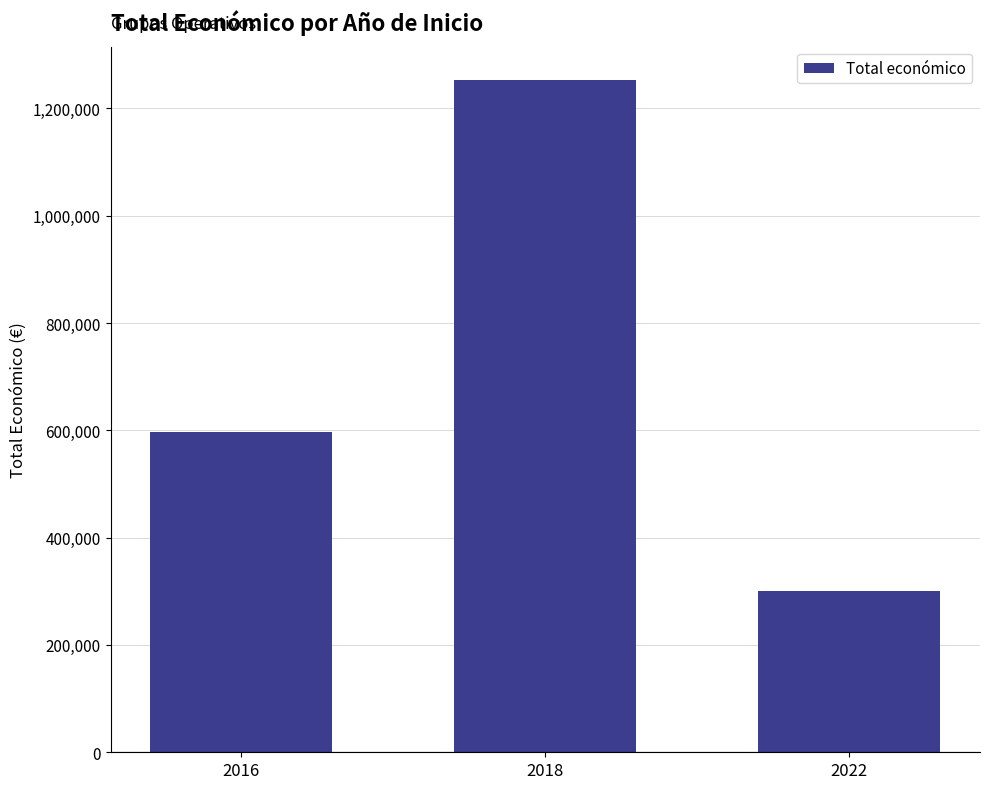

Is it true that the value at 2018 is 656095?

False